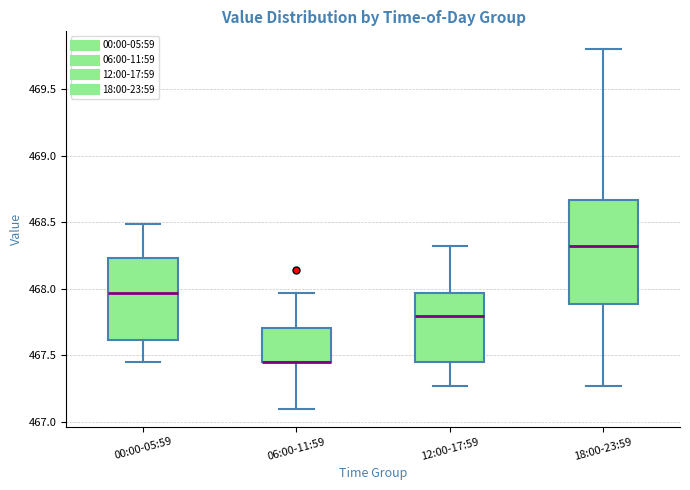

Which box is the tallest, from its lower edge to its upper edge?

18:00-23:59